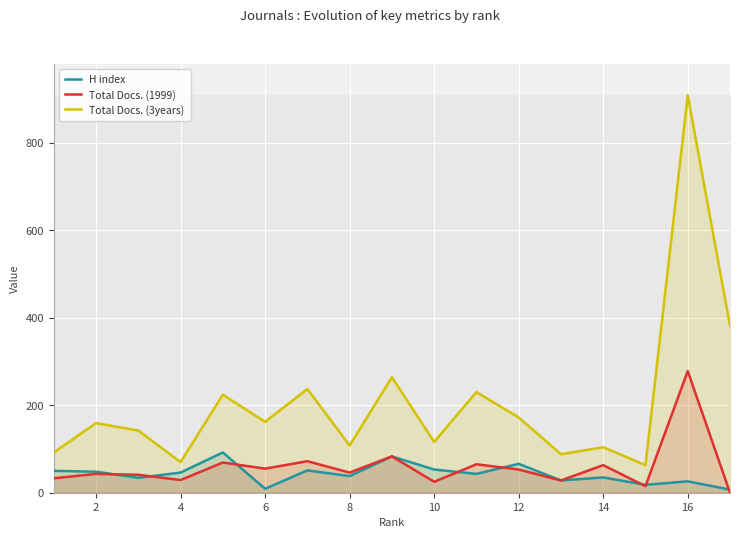

Is it true that Total Docs. (3years) equals 72 at 16?

False